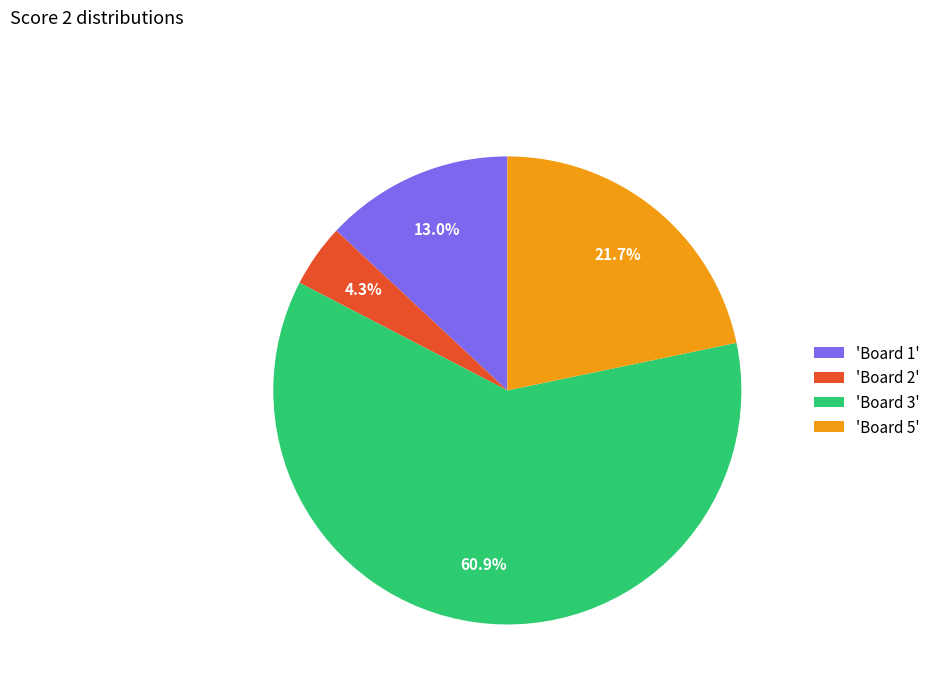

Which slice is the largest?

'Board 3'